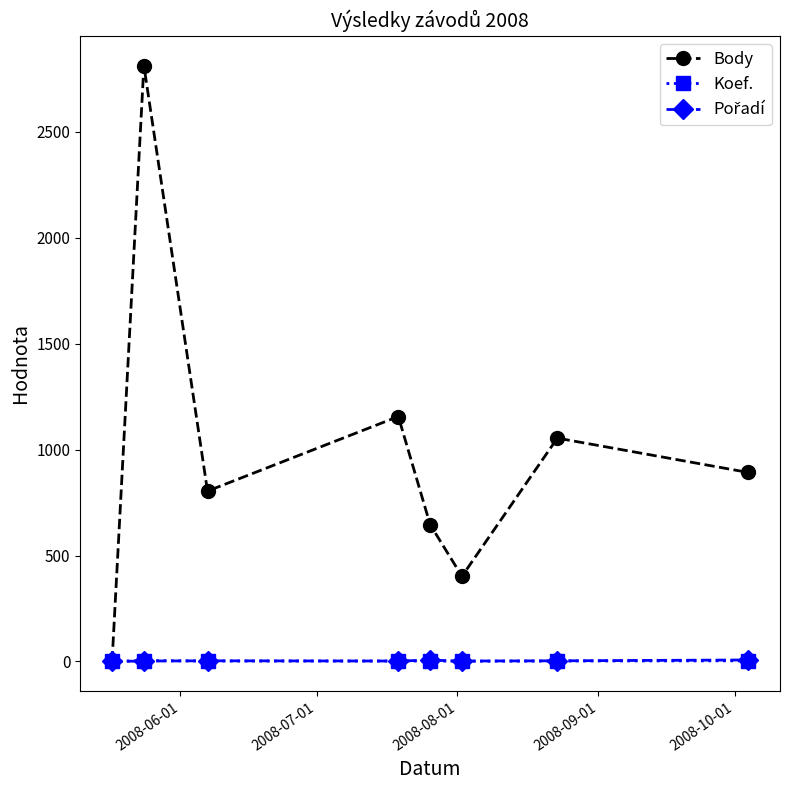

Which series has the largest total across all categories?

Body